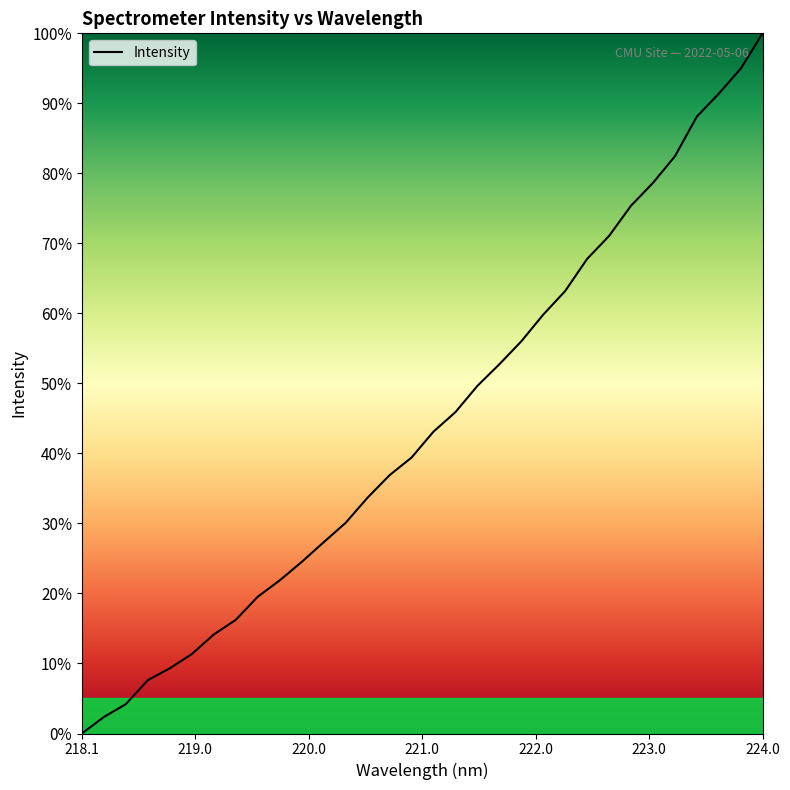

What is the greatest value displayed?

100.0